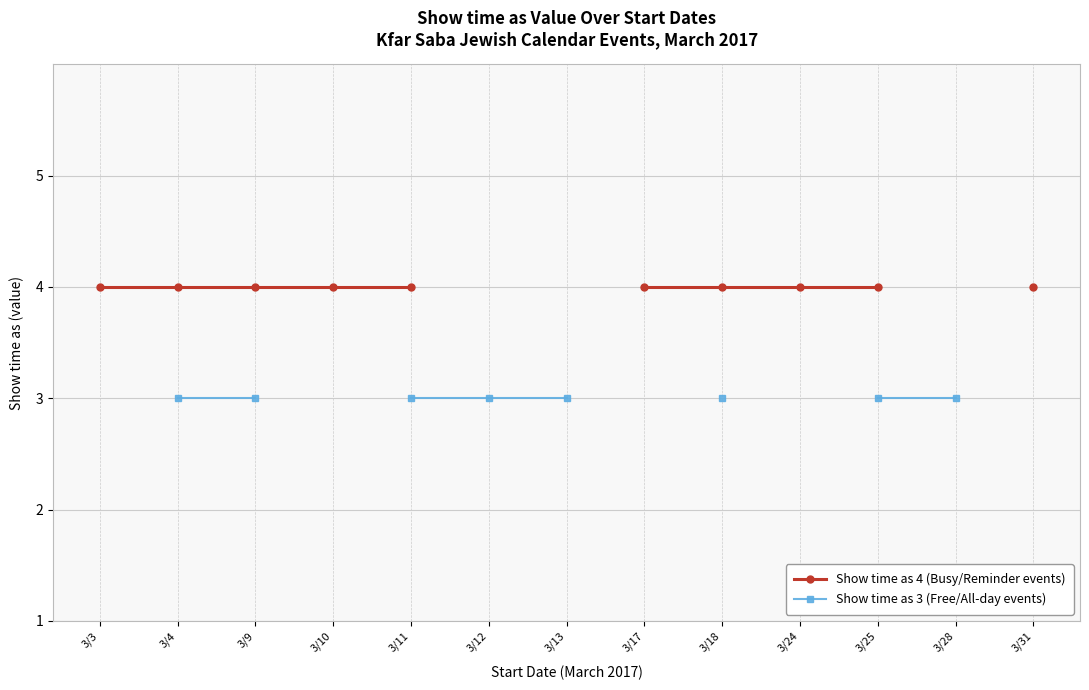

True or false: Show time as 4 (Busy/Reminder events) has a value of 4.0 at 3/9.

True